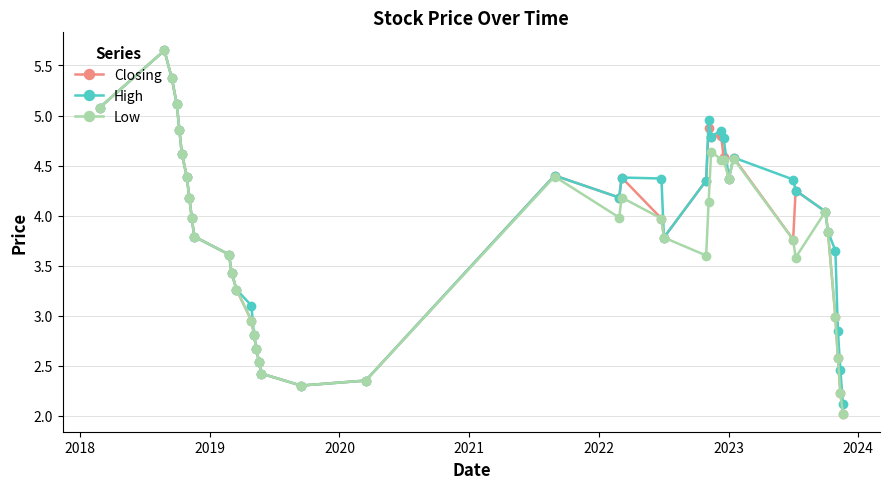

What is the minimum value shown in the chart?

2.0